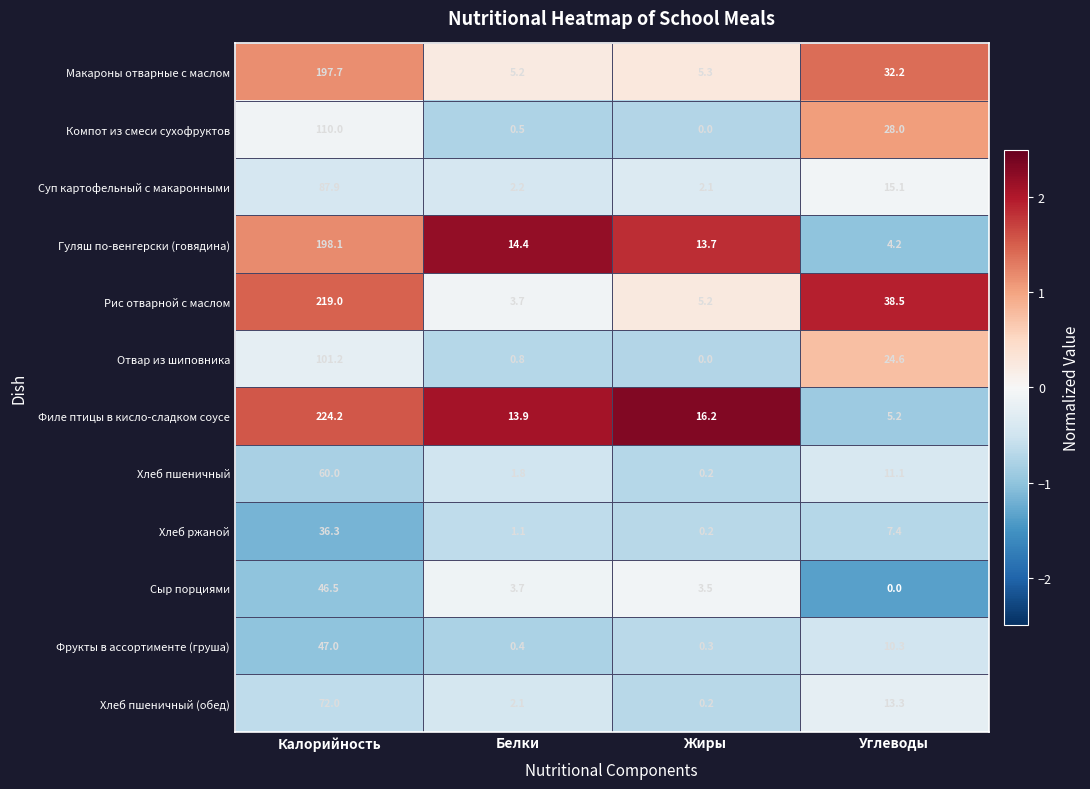

Where does the Сыр порциями series first go above 3?

Калорийность